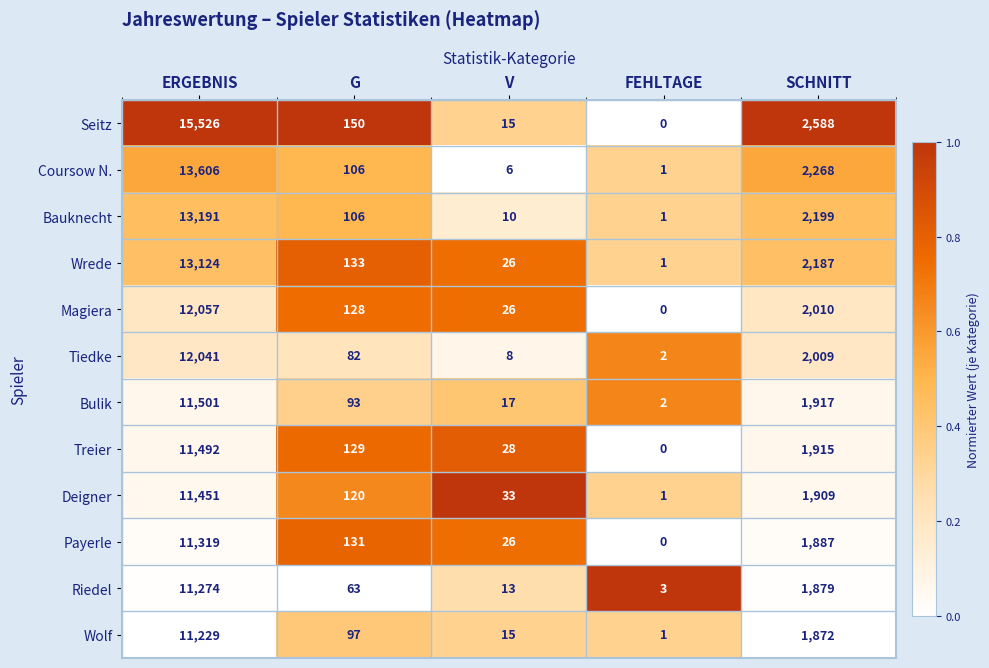

What is the difference between the Deigner values at V and FEHLTAGE?

32